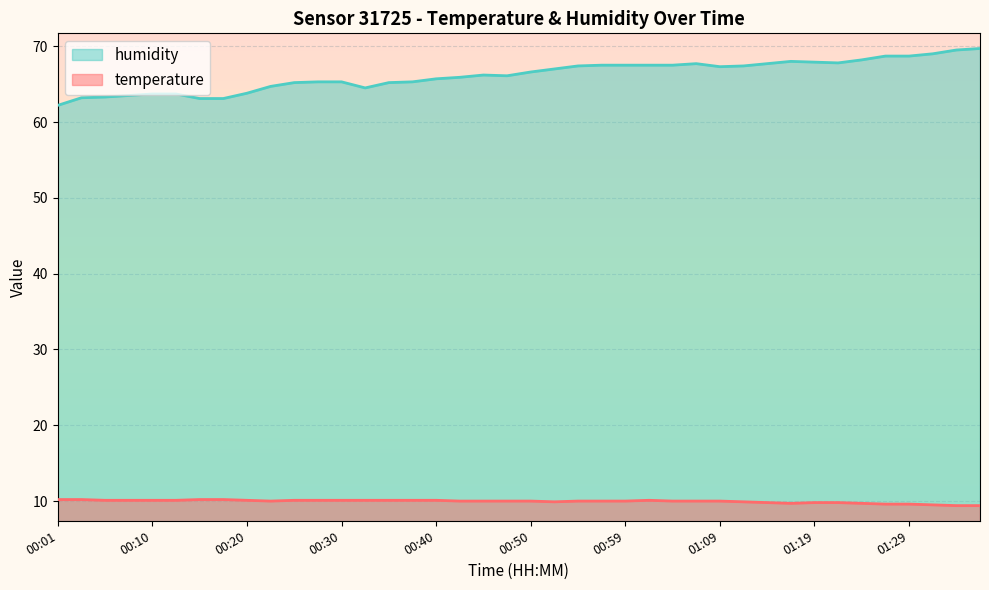

Reading right to left, extract all data points from this chart.

temperature: 01:37=9.4	01:34=9.4	01:32=9.5	01:29=9.6	01:26=9.6	01:24=9.7	01:22=9.8	01:19=9.8	01:17=9.7	01:14=9.8	01:12=9.9	01:09=10.0	01:07=10.0	01:04=10.0	01:02=10.1	00:59=10.0	00:57=10.0	00:55=10.0	00:52=9.9	00:50=10.0	00:47=10.0	00:45=10.0	00:42=10.0	00:40=10.1	00:37=10.1	00:35=10.1	00:32=10.1	00:30=10.1	00:27=10.1	00:25=10.1	00:23=10.0	00:20=10.1	00:18=10.2	00:15=10.2	00:13=10.1	00:10=10.1	00:08=10.1	00:05=10.1	00:03=10.2	00:01=10.2
humidity: 01:37=69.7	01:34=69.5	01:32=69.0	01:29=68.7	01:26=68.7	01:24=68.2	01:22=67.8	01:19=67.9	01:17=68.0	01:14=67.7	01:12=67.4	01:09=67.3	01:07=67.7	01:04=67.5	01:02=67.5	00:59=67.5	00:57=67.5	00:55=67.4	00:52=67.0	00:50=66.6	00:47=66.1	00:45=66.2	00:42=65.9	00:40=65.7	00:37=65.3	00:35=65.2	00:32=64.5	00:30=65.3	00:27=65.3	00:25=65.2	00:23=64.7	00:20=63.8	00:18=63.1	00:15=63.1	00:13=63.7	00:10=63.7	00:08=63.5	00:05=63.3	00:03=63.2	00:01=62.2